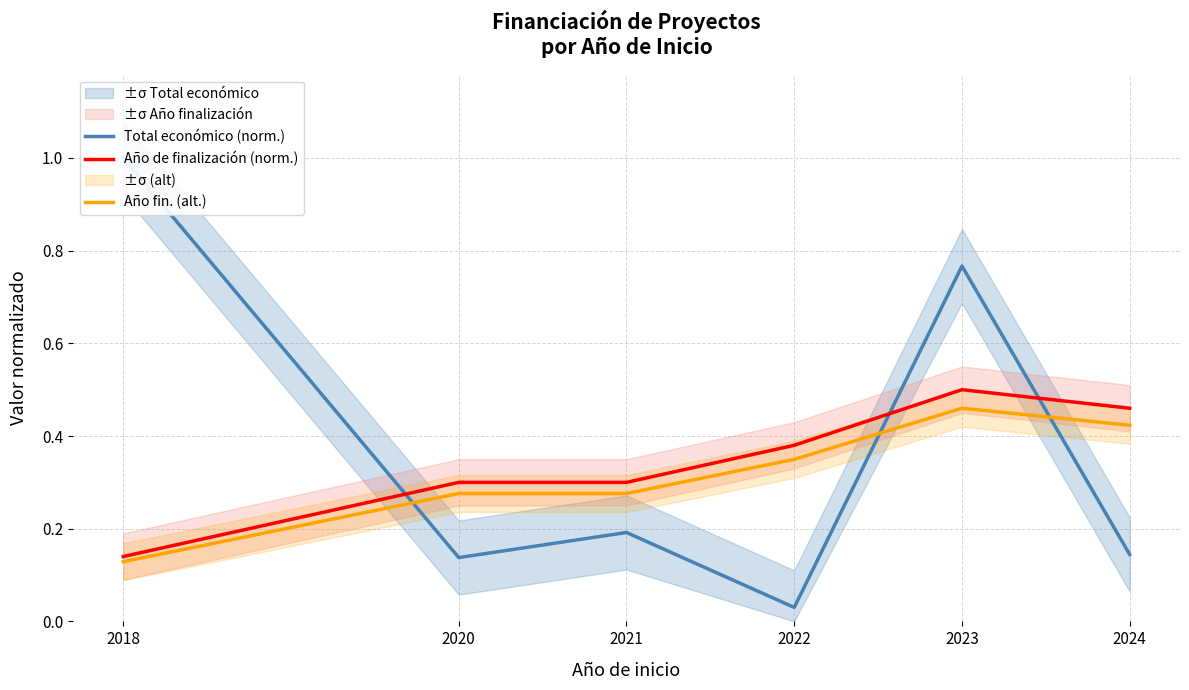

How many times do Total económico (norm.) and Año de finalización (norm.) cross each other?

3